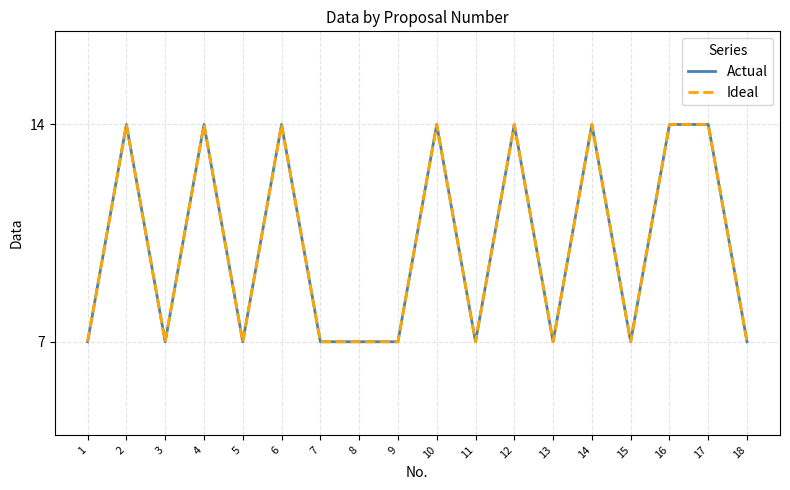

True or false: Ideal has a value of 7 at 5.

True